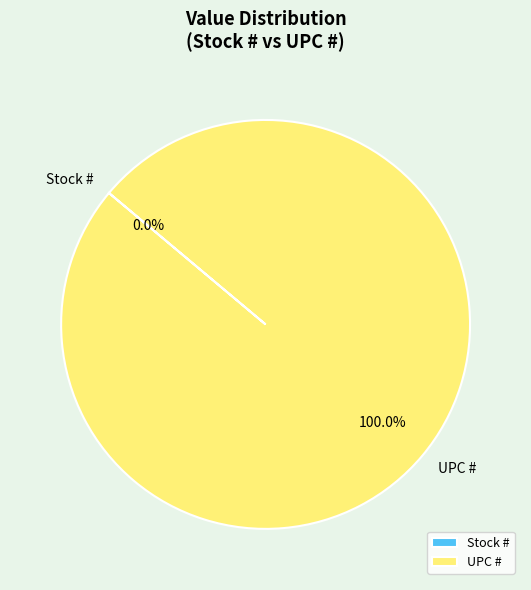

Which slice is the largest?

UPC #